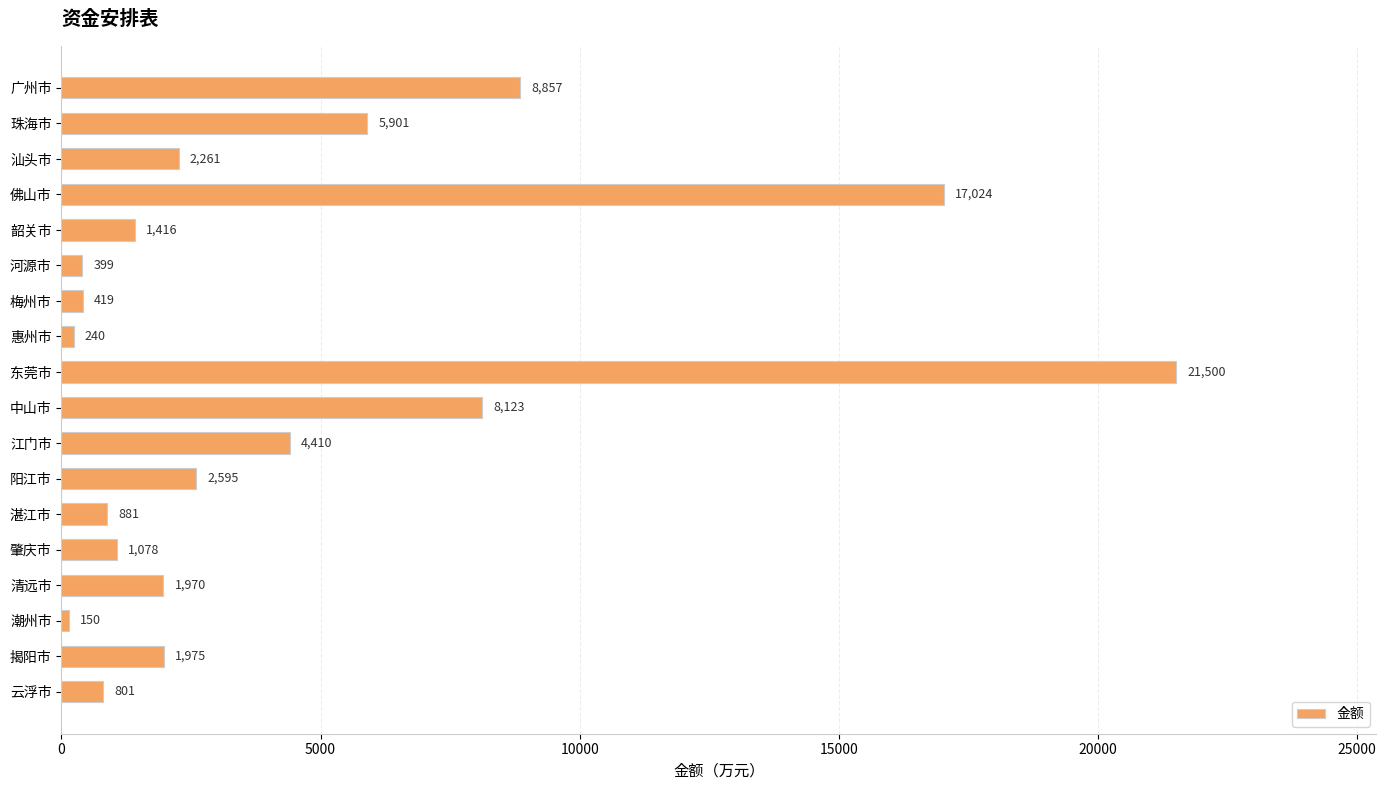

What is the label of the 7th bar from the bottom?

阳江市